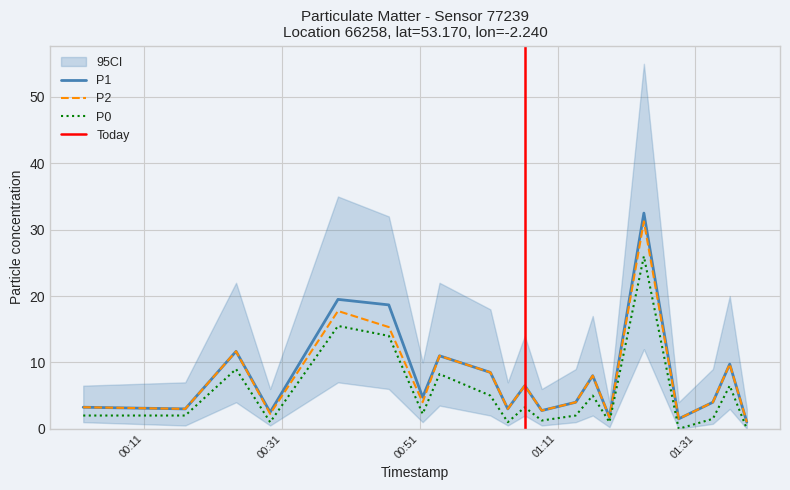

True or false: P2 and P1 intersect in this chart.

False